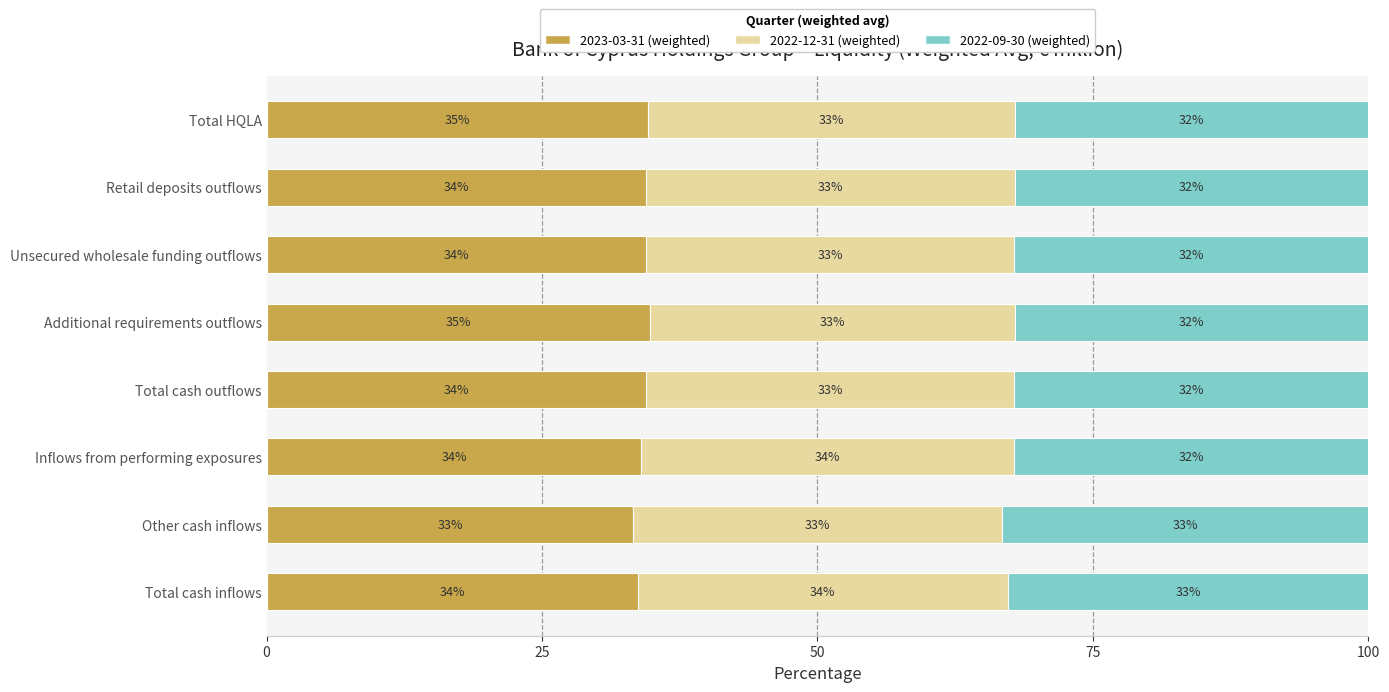

How many series are shown in this chart?

3